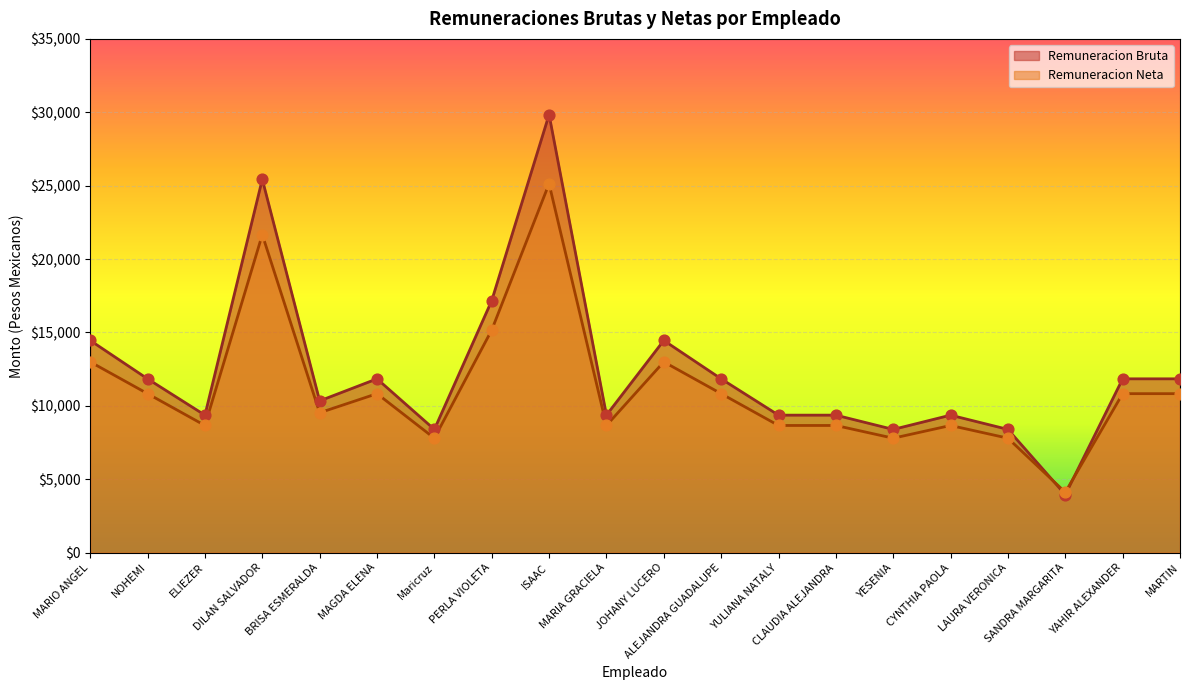

Which series has the widest spread of Y values?

Remuneracion Bruta